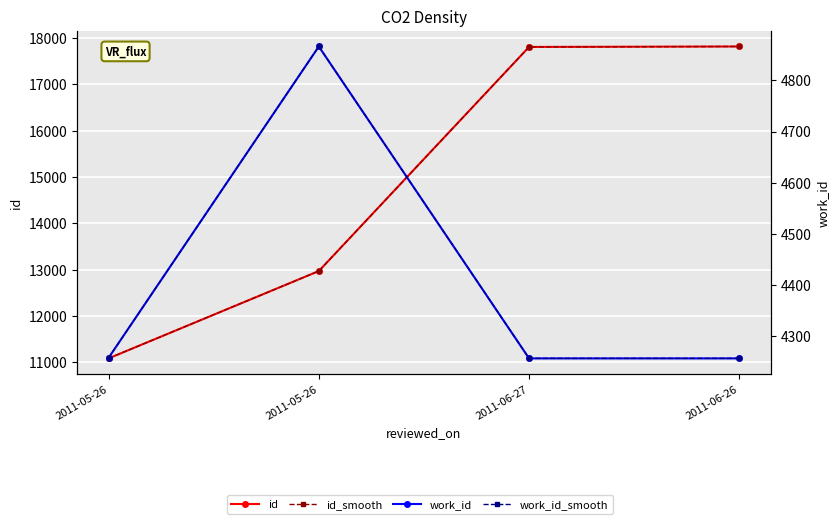

Which series has the widest spread of values?

id